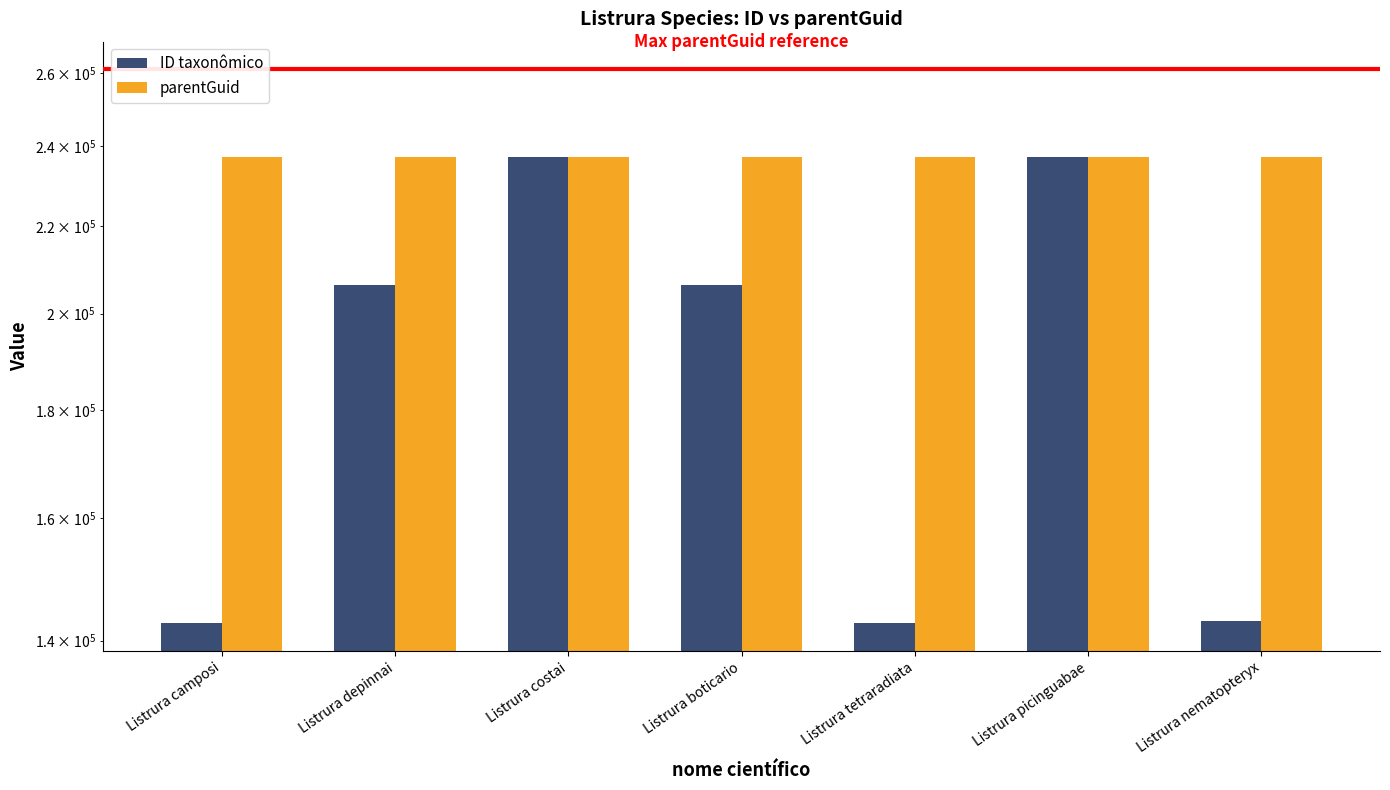

What is the minimum value for parentGuid?

237294